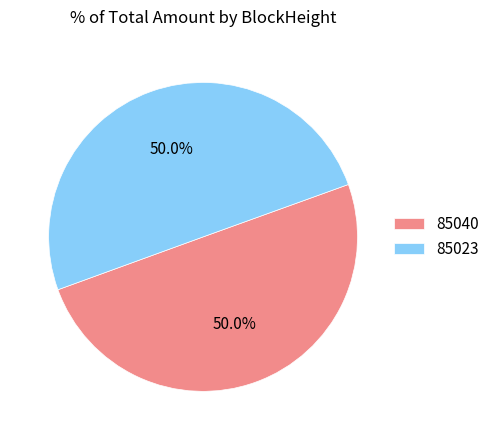

To the nearest percent, what is the difference between the largest and smallest slice percentages?

0%